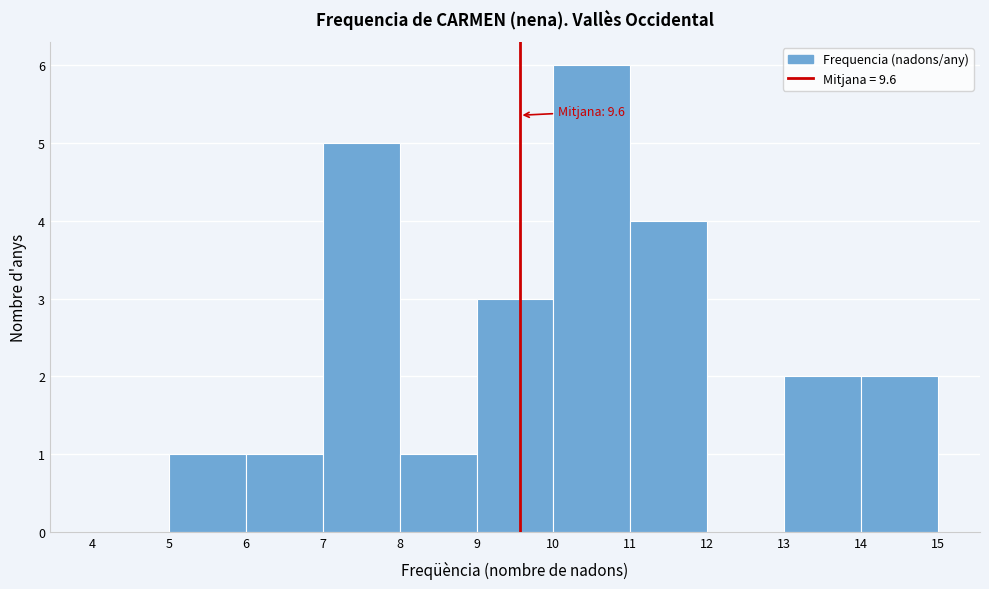

Over which range of the x-axis is the bar tallest?

10 to 11